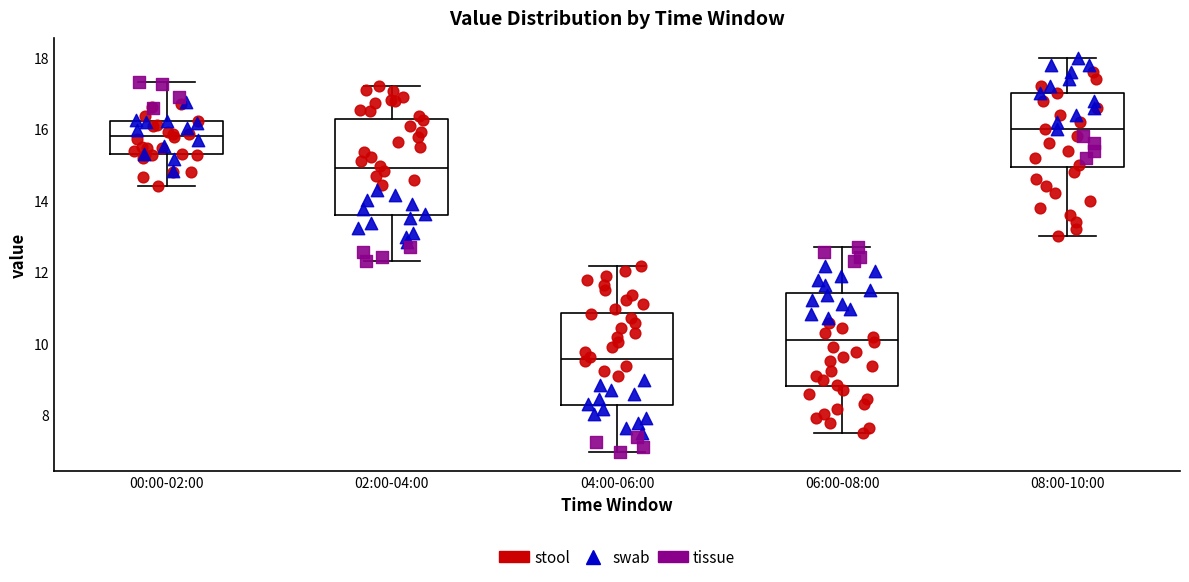

Where is the upper edge of the box for 06:00-08:00 on the y-axis? The values are not printed on the chart, so give them approximately, as read against the axis.

11.4